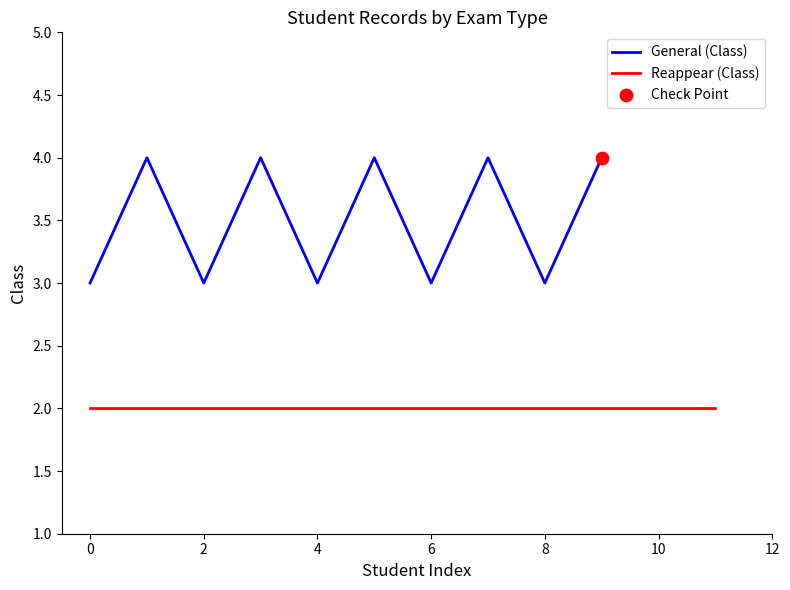

What is the maximum value for General (Class)?

4